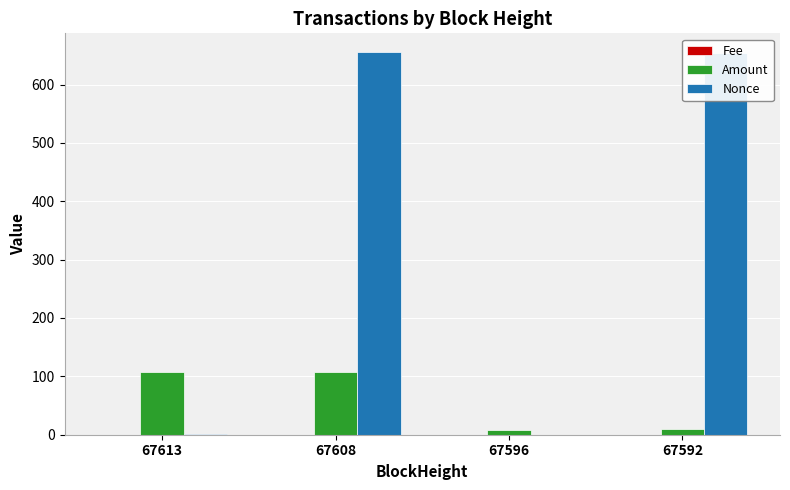

The value of Nonce at 67608 is 414.3. True or false?

False